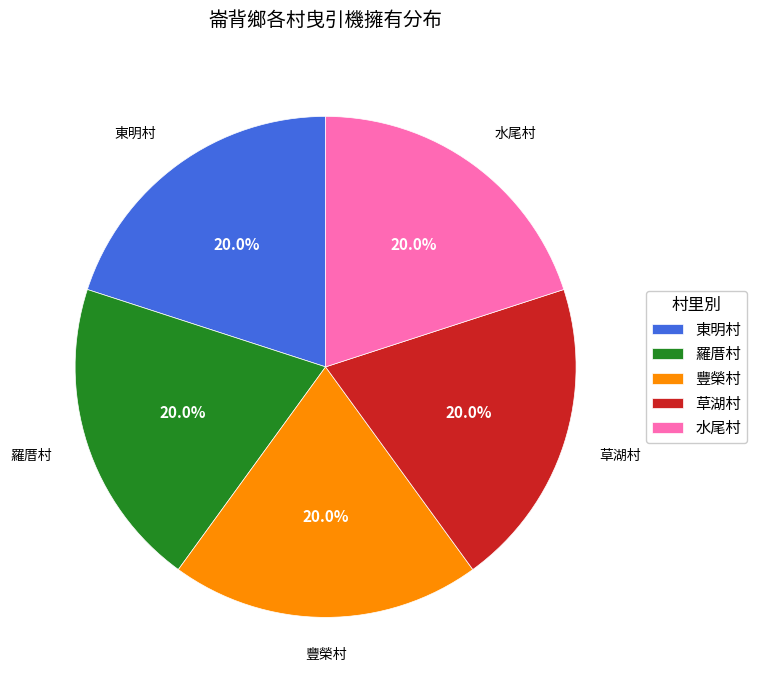

Count the number of slices in the pie.

5